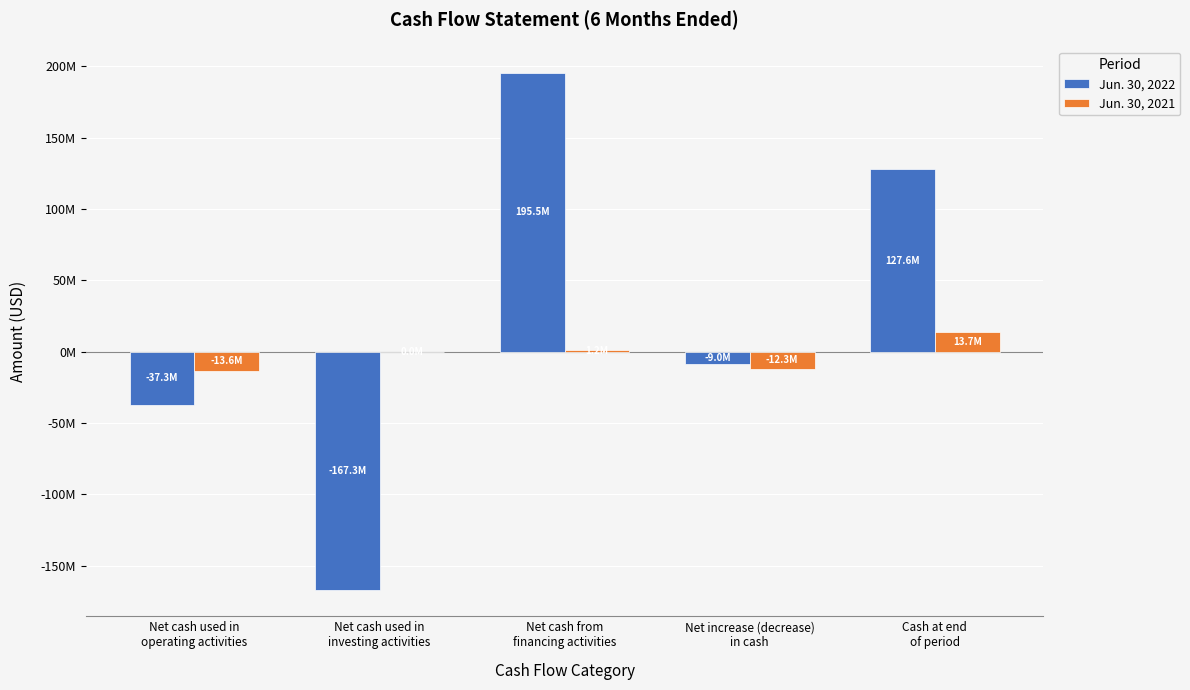

Reading left to right, list all the values displayed in this chart.

Jun. 30, 2022: Net cash used in
operating activities=-37266294	Net cash used in
investing activities=-167267814	Net cash from
financing activities=195548103	Net increase (decrease)
in cash=-8986005	Cash at end
of period=127619608
Jun. 30, 2021: Net cash used in
operating activities=-13582263	Net cash used in
investing activities=0	Net cash from
financing activities=1232799	Net increase (decrease)
in cash=-12349464	Cash at end
of period=13728600